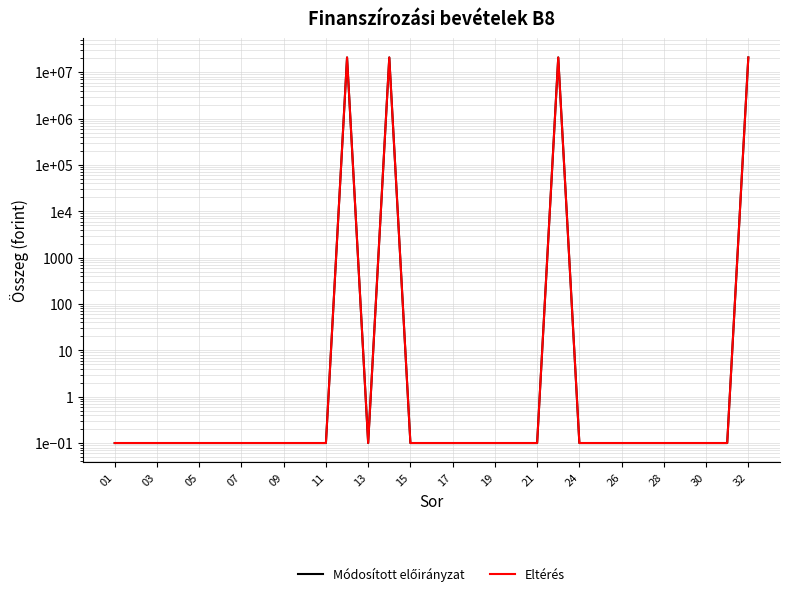

True or false: Eltérés has a value of 0.1 at 19.

True